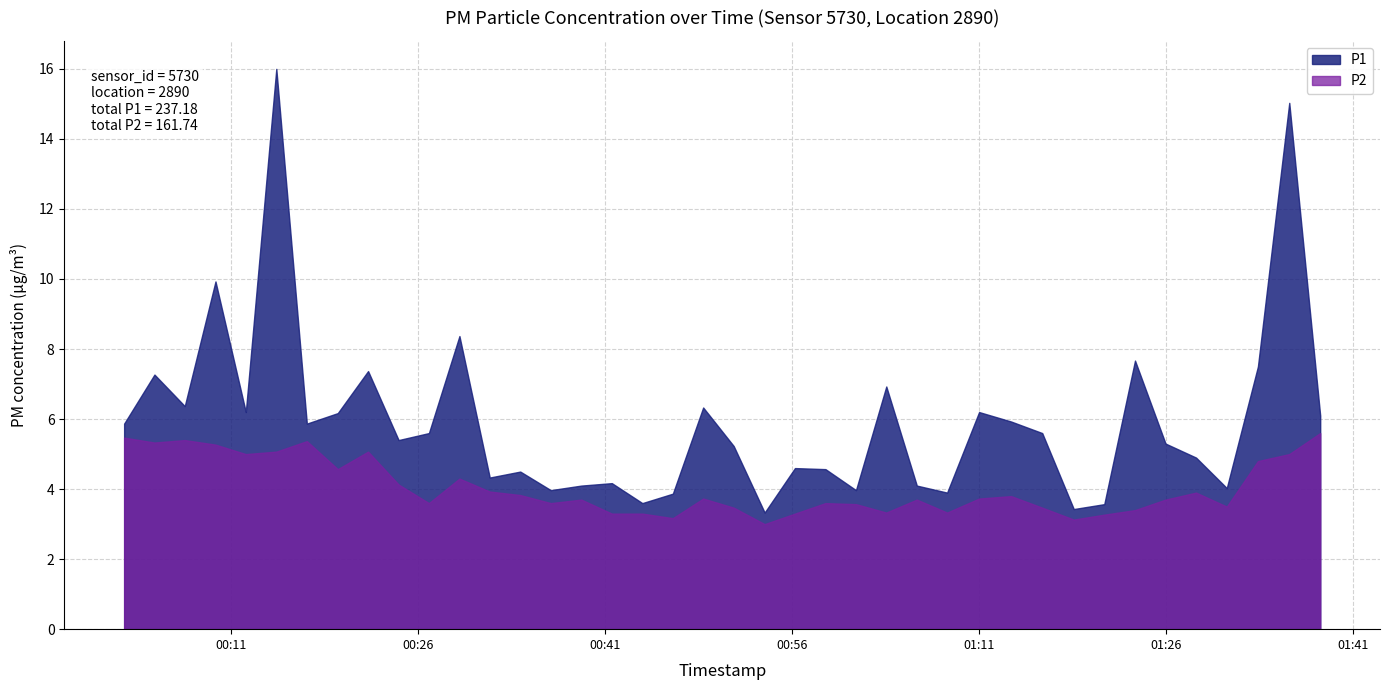

Reading left to right, what are all the values shown in this chart?

P1: 5.9	7.3	6.4	9.9	6.2	16.0	5.9	6.2	7.4	5.4	5.6	8.4	4.3	4.5	4.0	4.1	4.2	3.6	3.9	6.3	5.2	3.3	4.6	4.6	4.0	6.9	4.1	3.9	6.2	5.9	5.6	3.4	3.6	7.7	5.3	4.9	4.0	7.5	15.0	6.1
P2: 5.5	5.3	5.4	5.3	5.0	5.1	5.4	4.6	5.1	4.1	3.6	4.3	3.9	3.8	3.6	3.7	3.3	3.3	3.2	3.7	3.5	3.0	3.3	3.6	3.6	3.3	3.7	3.3	3.7	3.8	3.5	3.1	3.3	3.4	3.7	3.9	3.5	4.8	5.0	5.6